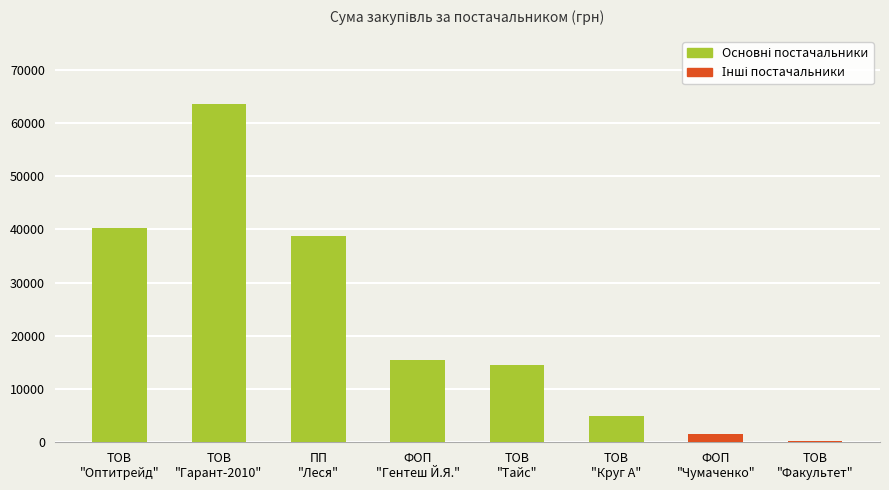

Reading right to left, extract all data points from this chart.

165.0	1647.0	4917.9	14430.0	15443.3	38786.4	63606.5	40191.5